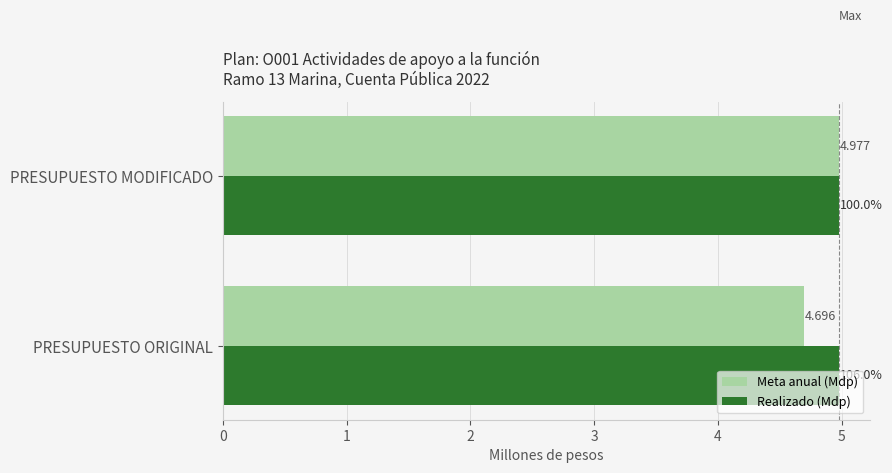

At which category does the chart reach its minimum across all series?

PRESUPUESTO ORIGINAL